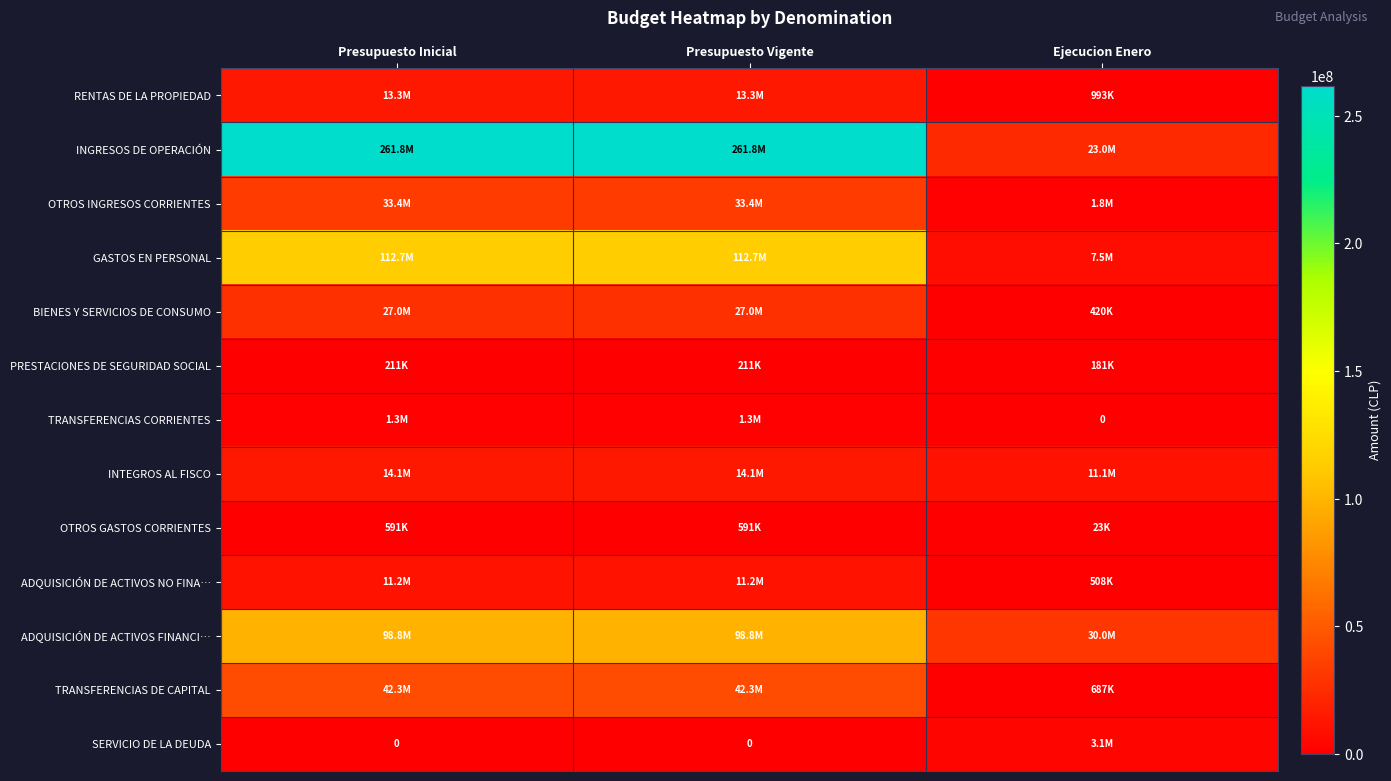

Which series has the largest range (max minus min)?

INGRESOS DE OPERACIÓN